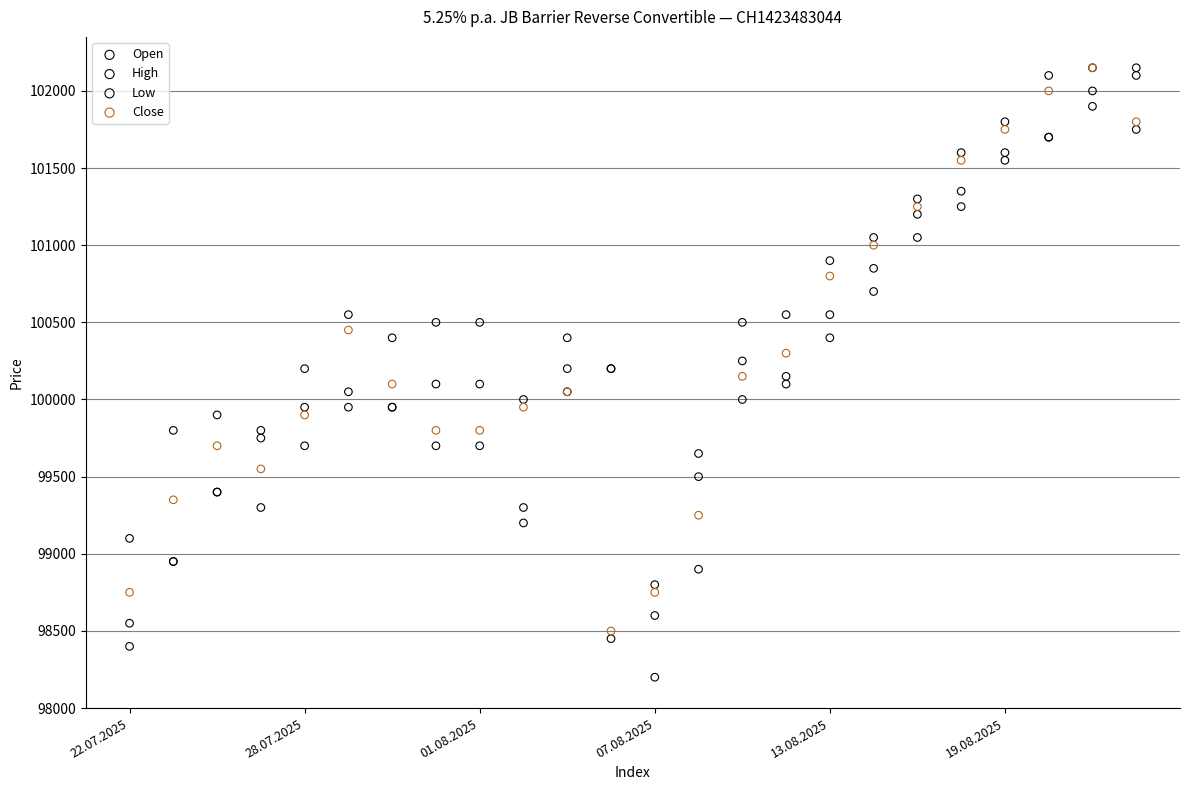

What are all the series names shown in the legend?

Open, High, Low, Close